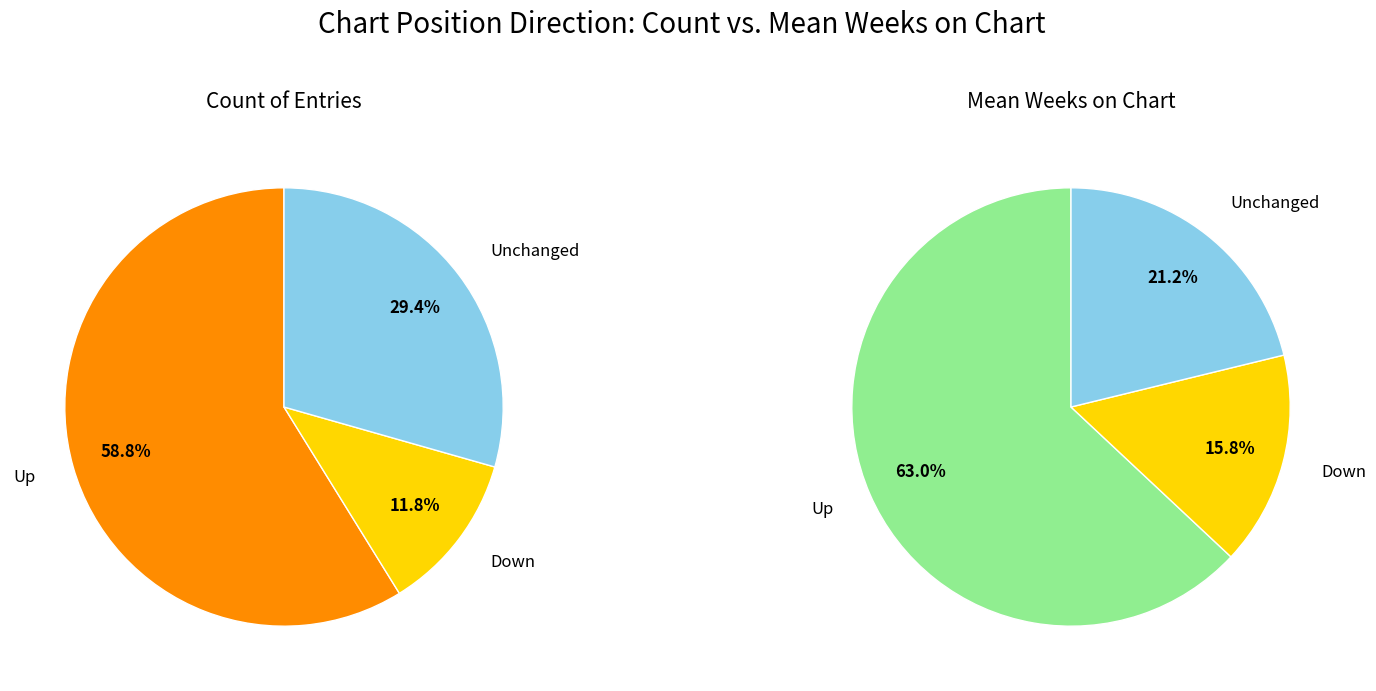

To the nearest percent, what portion does up represent?

59%